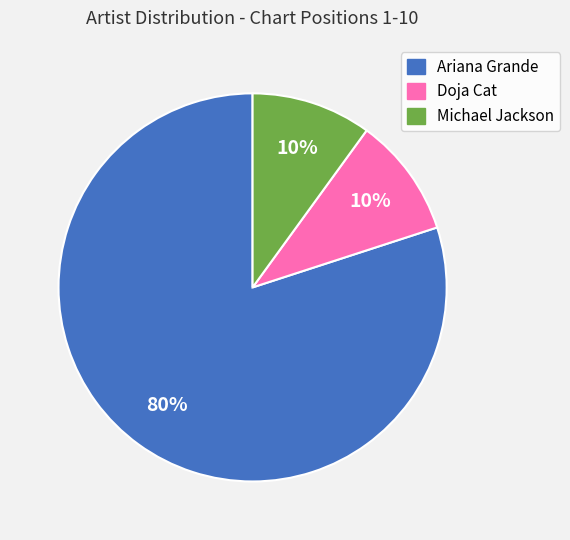

What is the ratio of the value at Ariana Grande to the value at Michael Jackson?

8.0